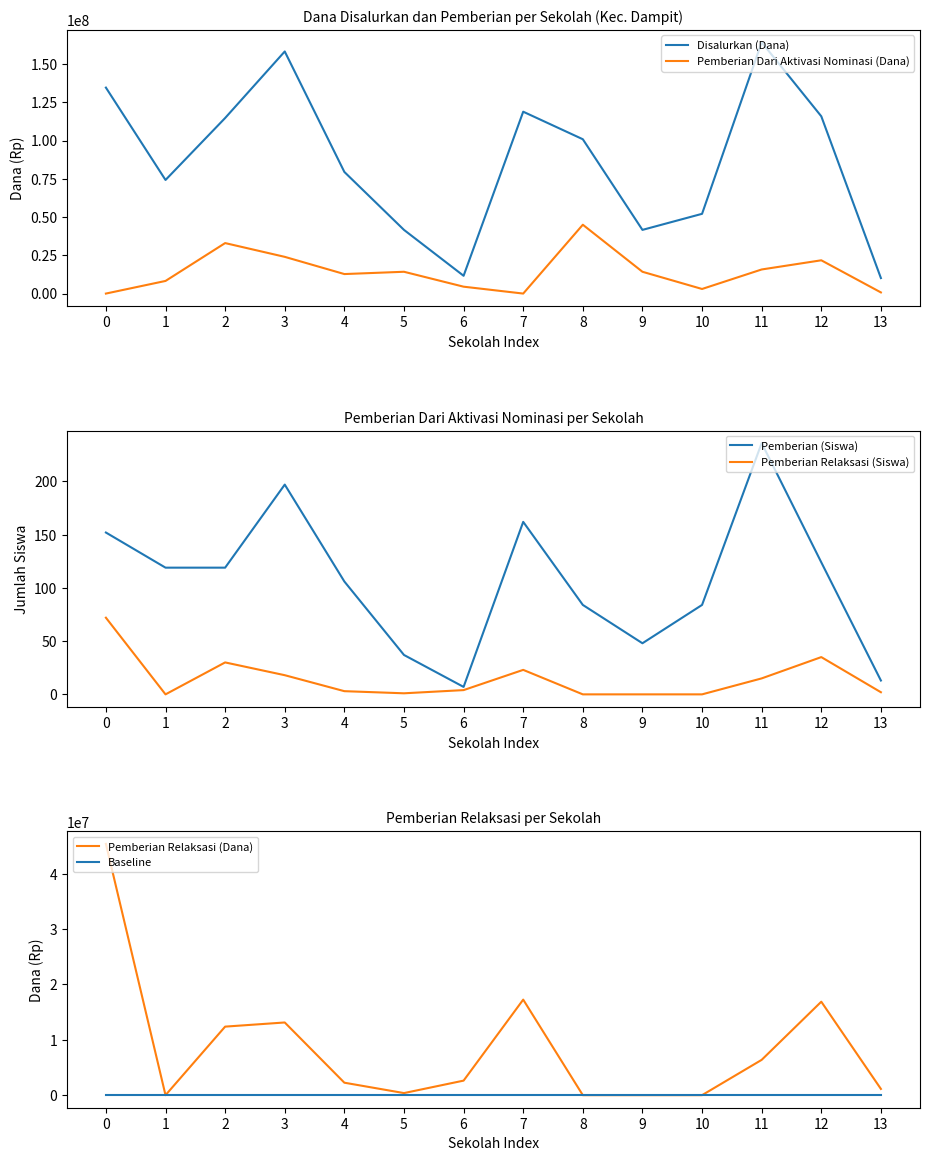

Which series has the widest spread of values?

Disalurkan (Dana)